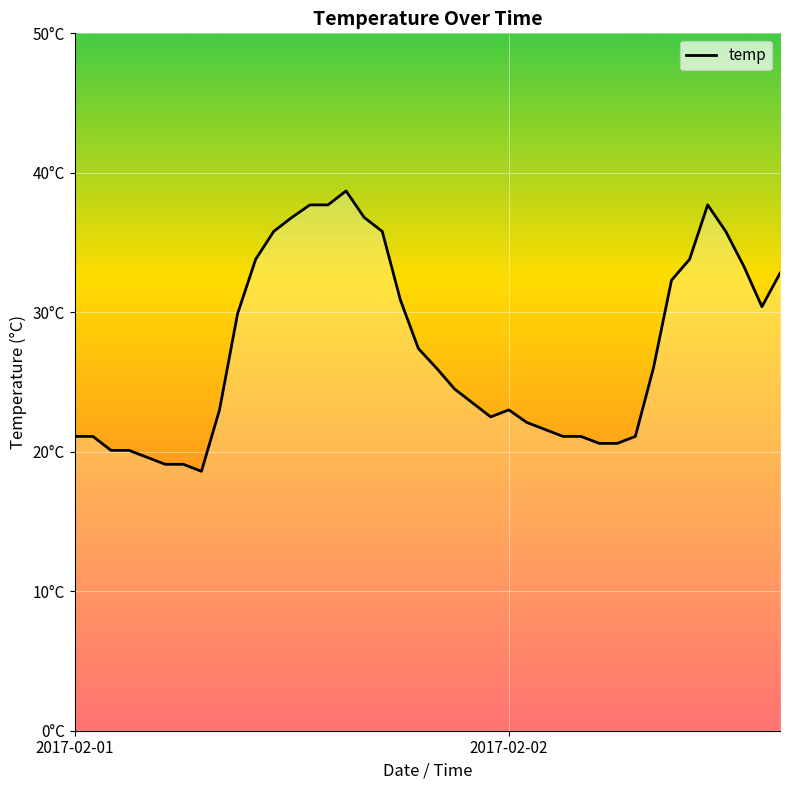

Does the chart display data point markers on the line(s)?

No